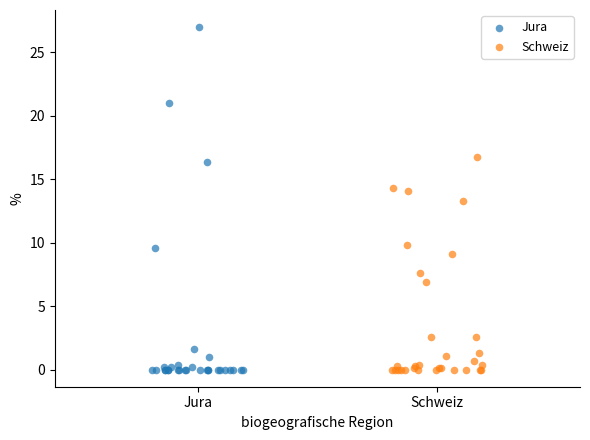

Which series has the widest spread of Y values?

Jura